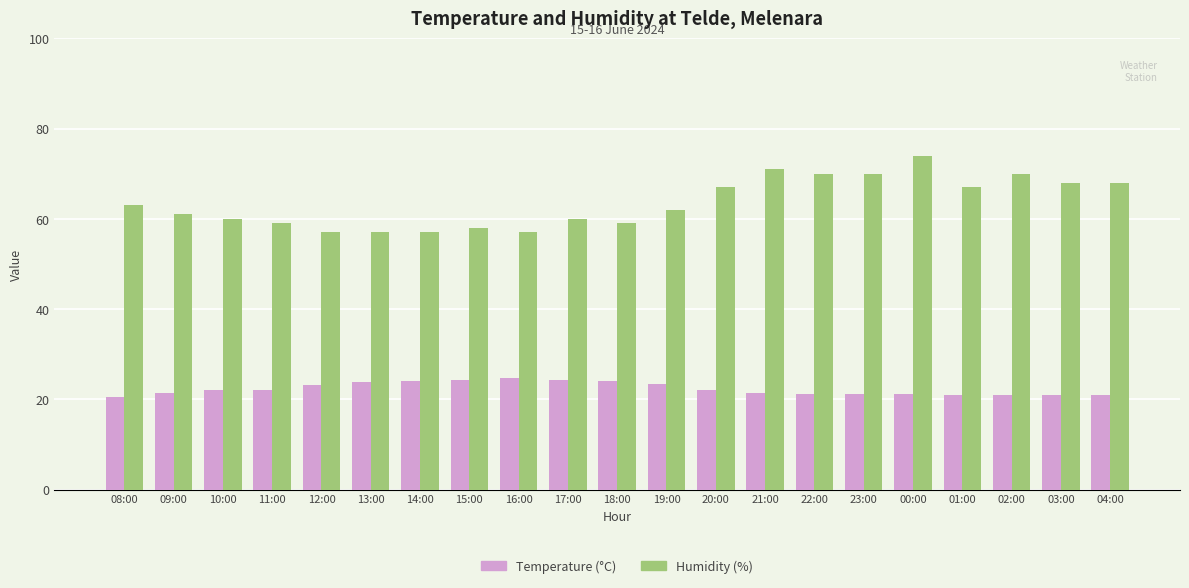

What is the average value of the Temperature (°C) series?

22.4